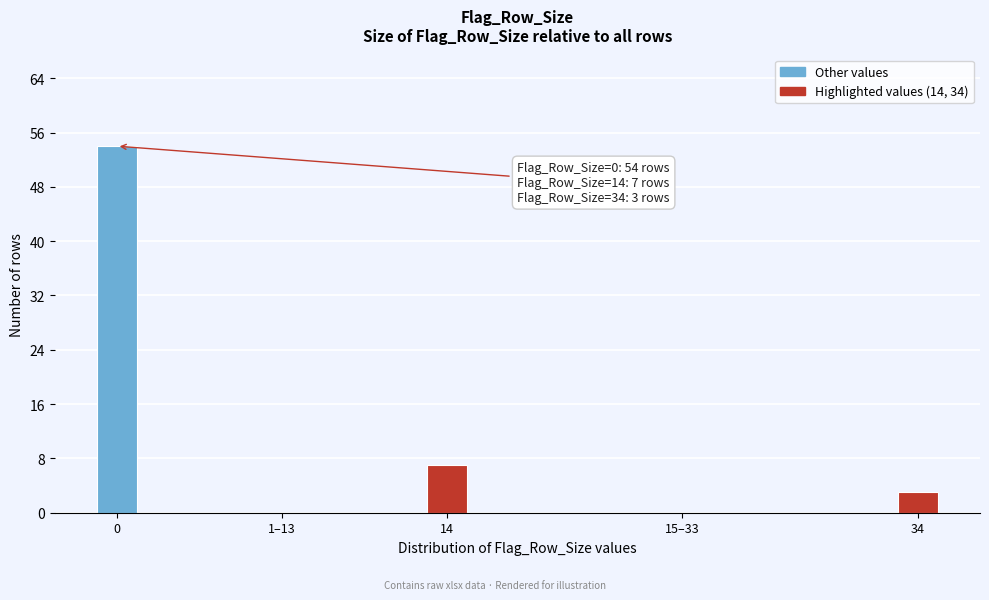

Reading left to right, what are all the values shown in this chart?

0=54	1–13=0	14=7	15–33=0	34=3